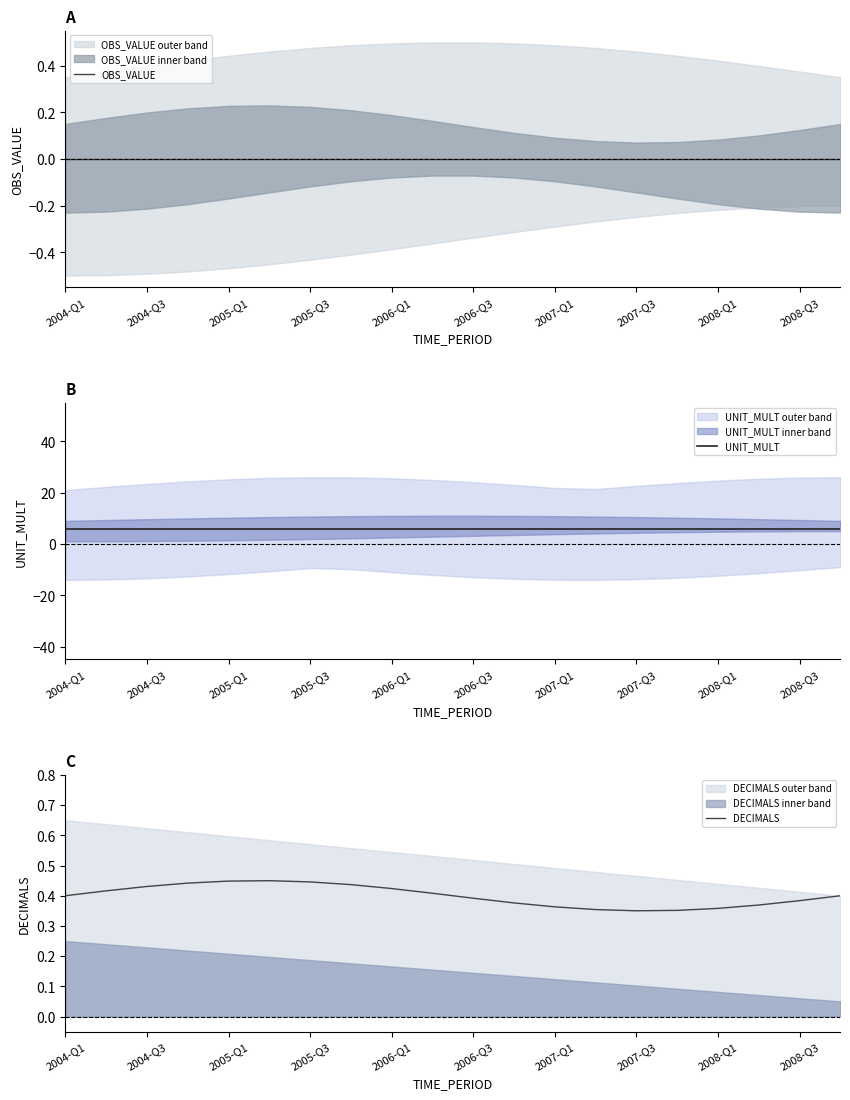

What value does the UNIT_MULT series have at 13?

6.0